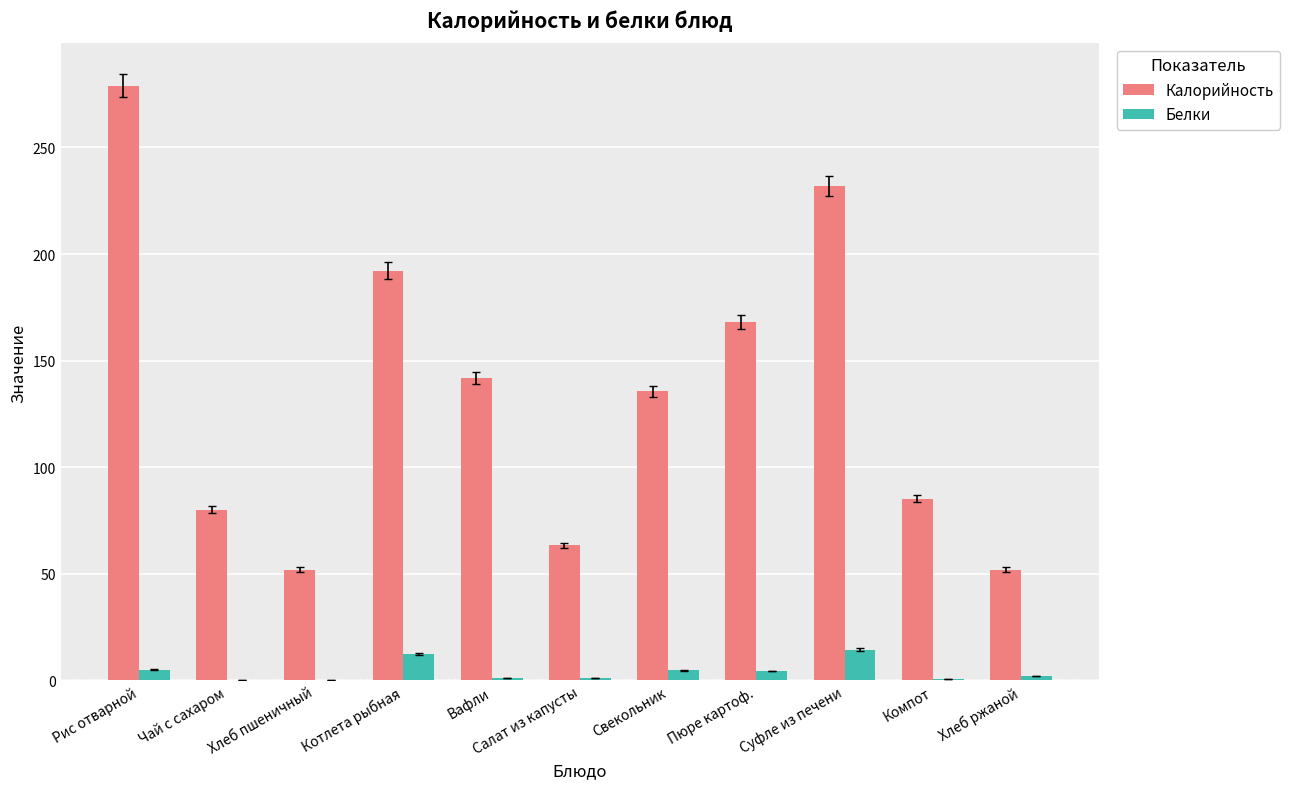

Are the bars horizontal?

No